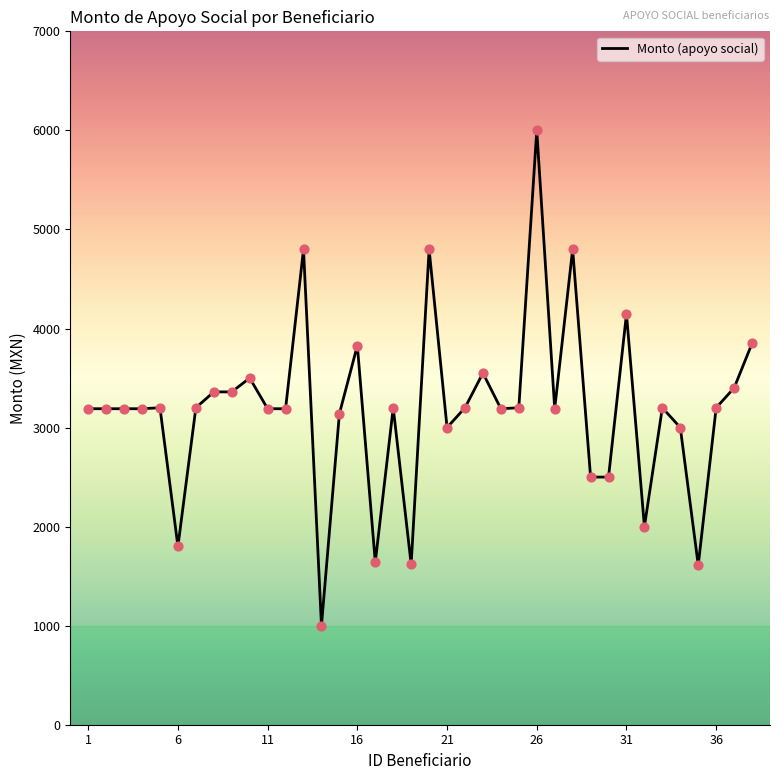

What is the maximum value shown in the chart?

6000.0